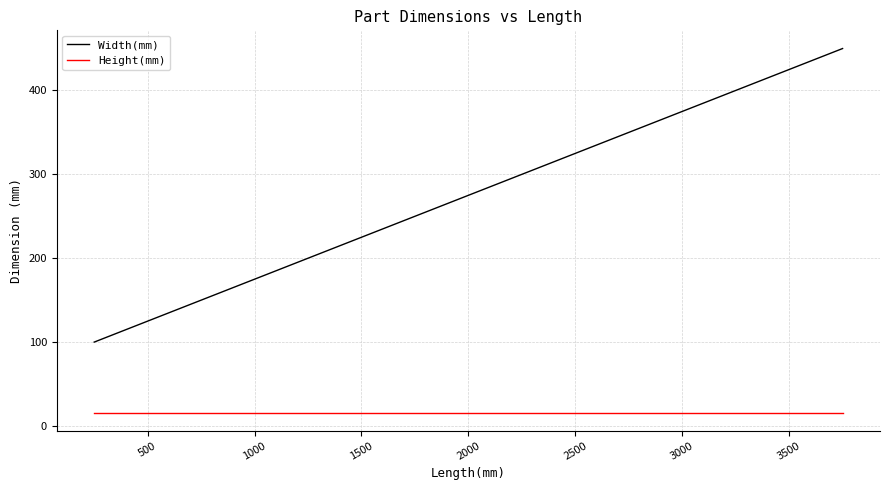

True or false: Height(mm) and Width(mm) intersect in this chart.

False